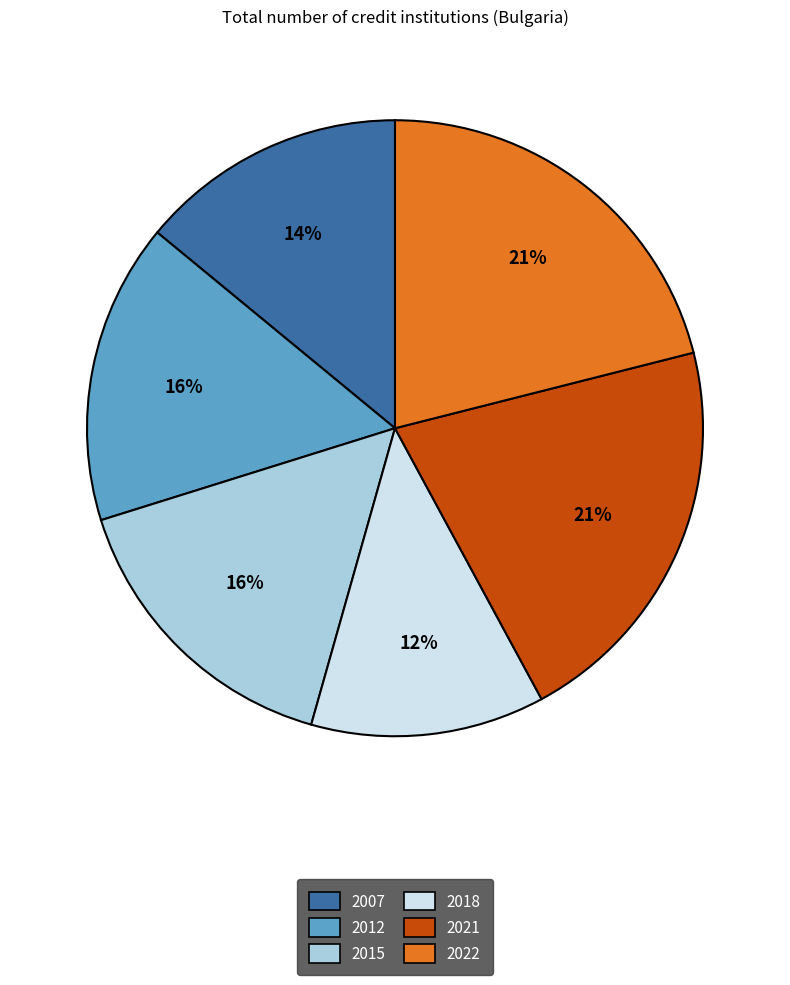

To the nearest percent, what is the average slice percentage?

17%